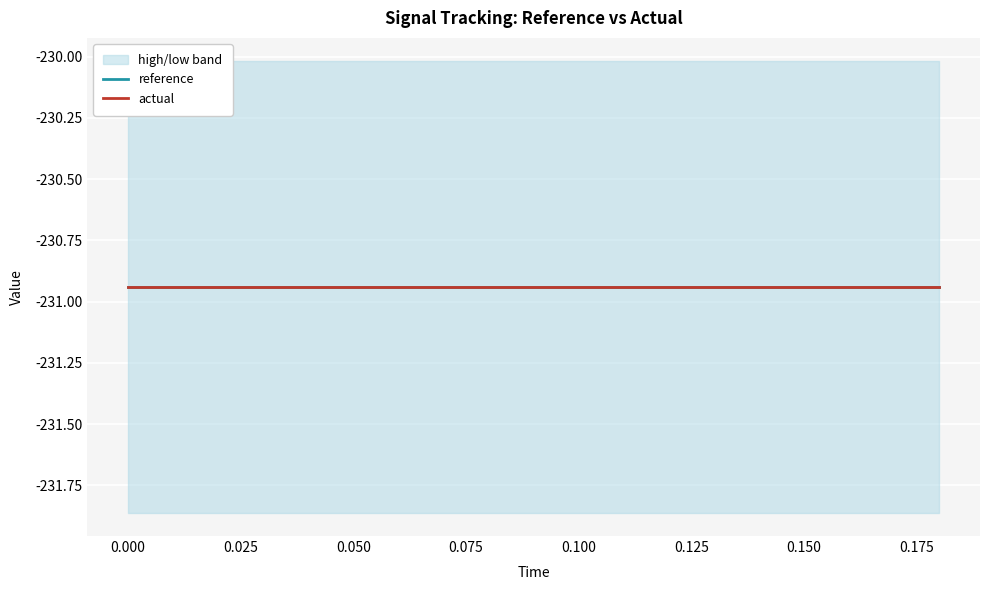

Reading left to right, transcribe all the data shown in this chart.

reference: -230.9	-230.9	-230.9	-230.9	-230.9	-230.9	-230.9	-230.9	-230.9	-230.9	-230.9	-230.9	-230.9	-230.9	-230.9	-230.9	-230.9	-230.9	-230.9
actual: -230.9	-230.9	-230.9	-230.9	-230.9	-230.9	-230.9	-230.9	-230.9	-230.9	-230.9	-230.9	-230.9	-230.9	-230.9	-230.9	-230.9	-230.9	-230.9
high: -230.0	-230.0	-230.0	-230.0	-230.0	-230.0	-230.0	-230.0	-230.0	-230.0	-230.0	-230.0	-230.0	-230.0	-230.0	-230.0	-230.0	-230.0	-230.0
low: -231.9	-231.9	-231.9	-231.9	-231.9	-231.9	-231.9	-231.9	-231.9	-231.9	-231.9	-231.9	-231.9	-231.9	-231.9	-231.9	-231.9	-231.9	-231.9